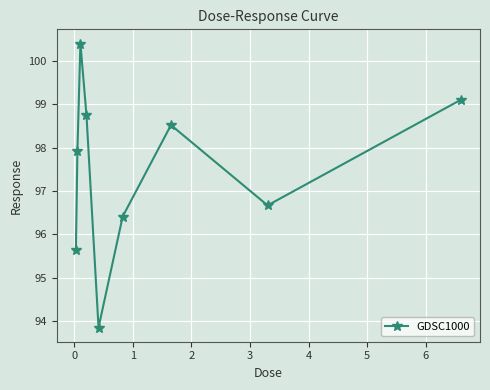

What is the minimum value shown in the chart?

93.8